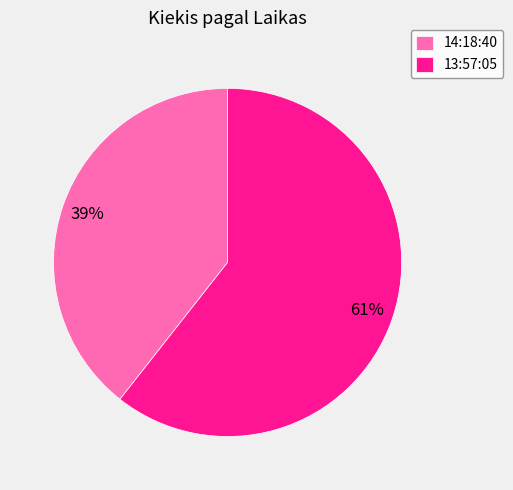

What is the smallest slice in the pie chart?

14:18:40